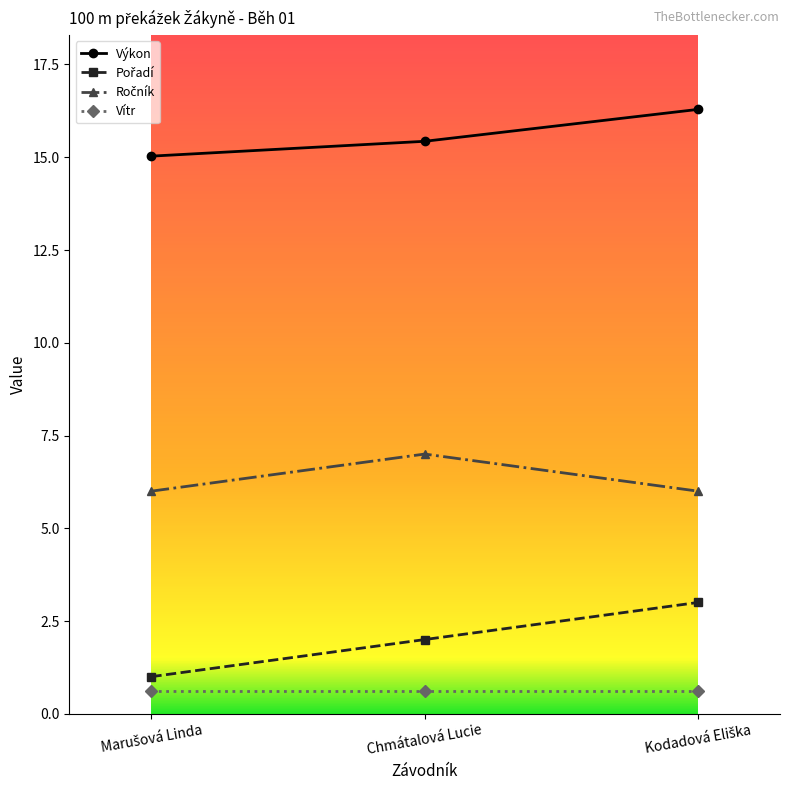

What position from the right is Chmátalová Lucie?

2